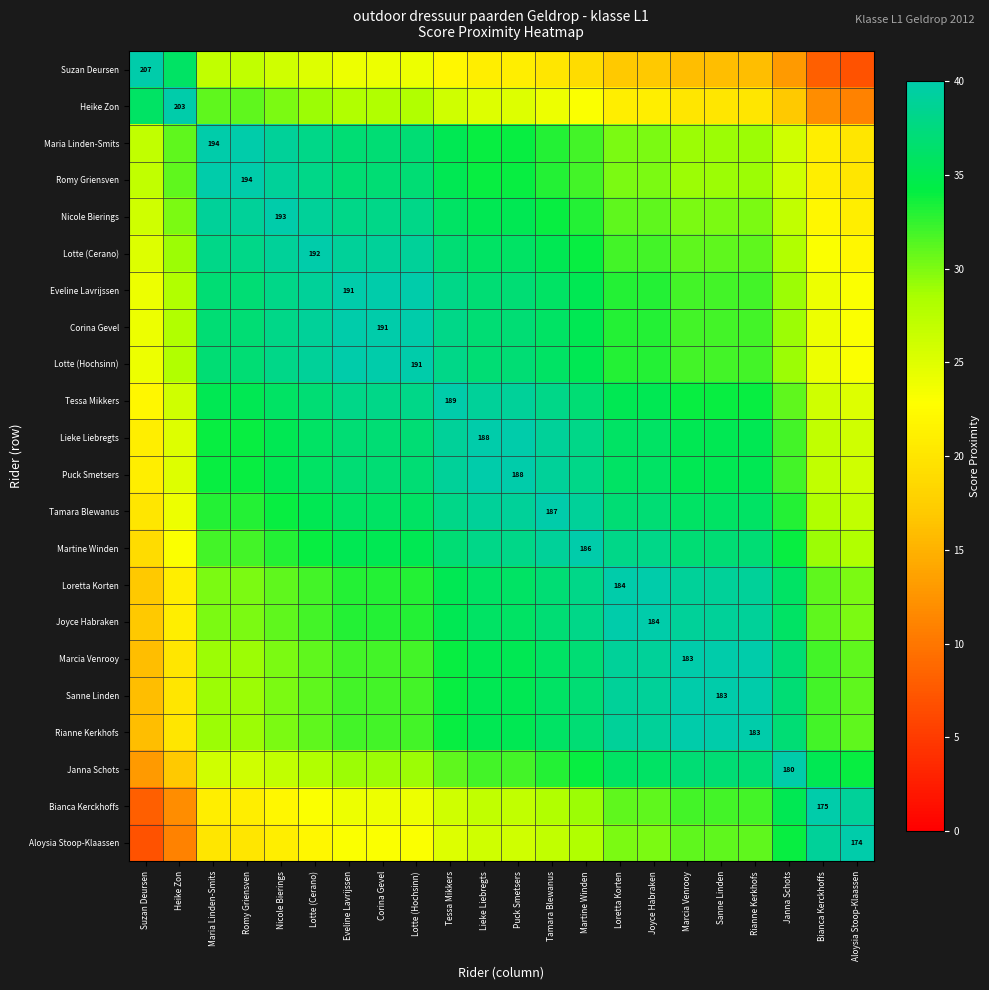

How many data points in Aloysia Stoop-Klaassen are above 26?

10